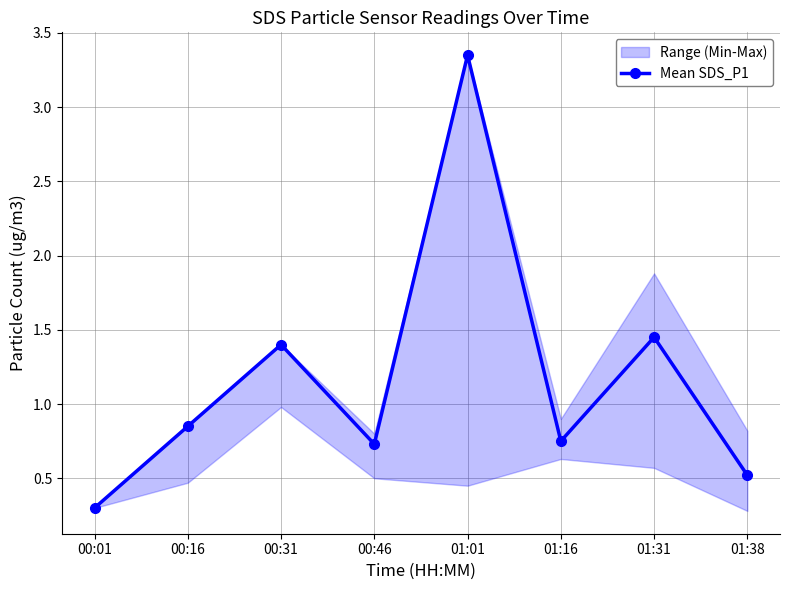

Where is the data nearest to the value 1?

00:16